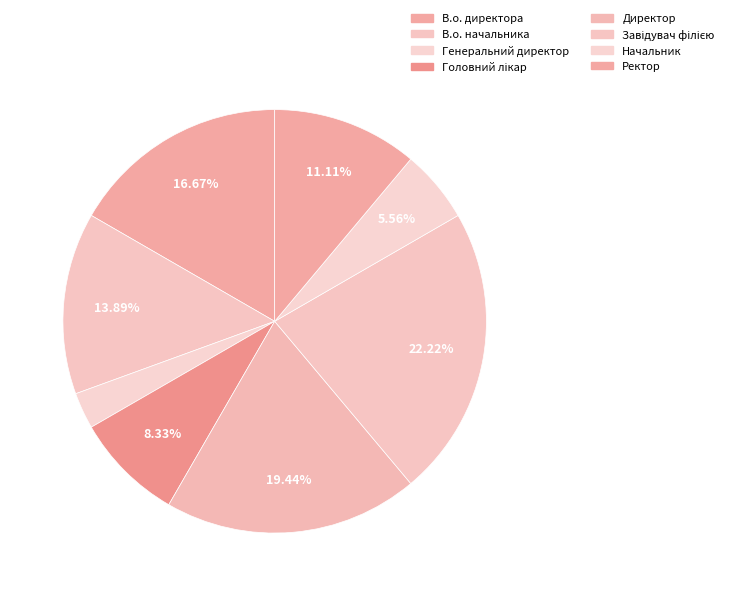

Does any single category account for the majority?

No